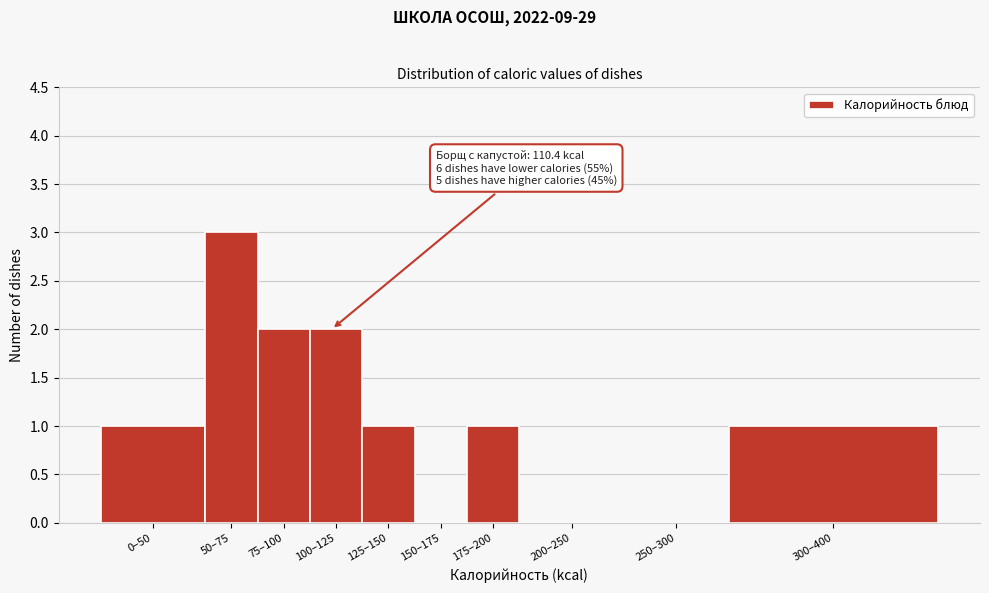

Reading right to left, extract all data points from this chart.

300–400=1	250–300=0	200–250=0	175–200=1	150–175=0	125–150=1	100–125=2	75–100=2	50–75=3	0–50=1